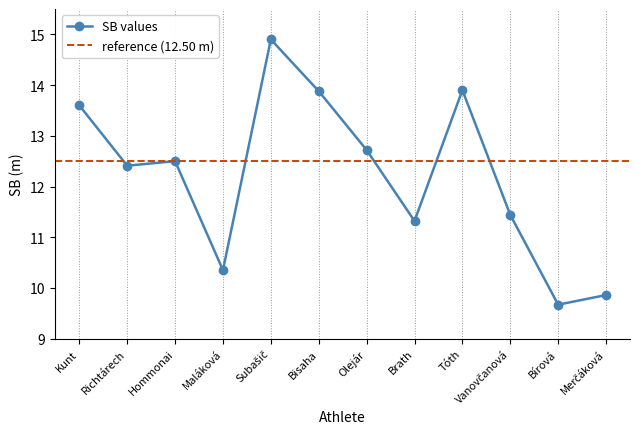

List the labels in order of value, smallest first.

Bírová, Merčáková, Maláková, Brath, Vanovčanová, Richtárech, Hommonai, Olejár, Kunt, Bisaha, Tóth, Subašič